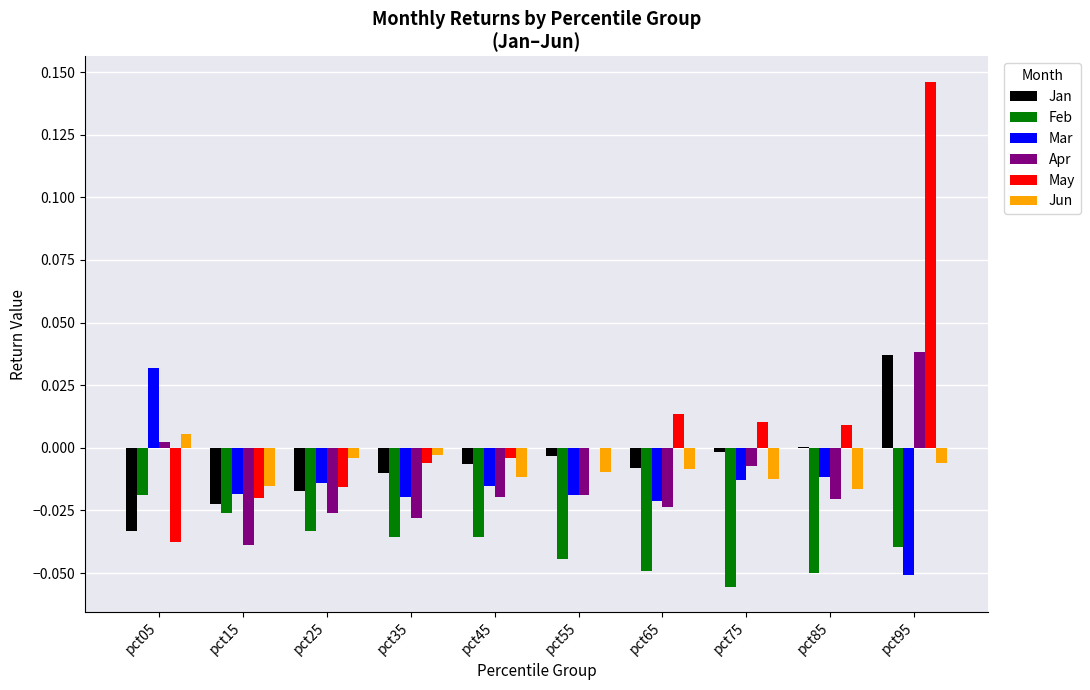

Does the chart contain stacked bars?

No